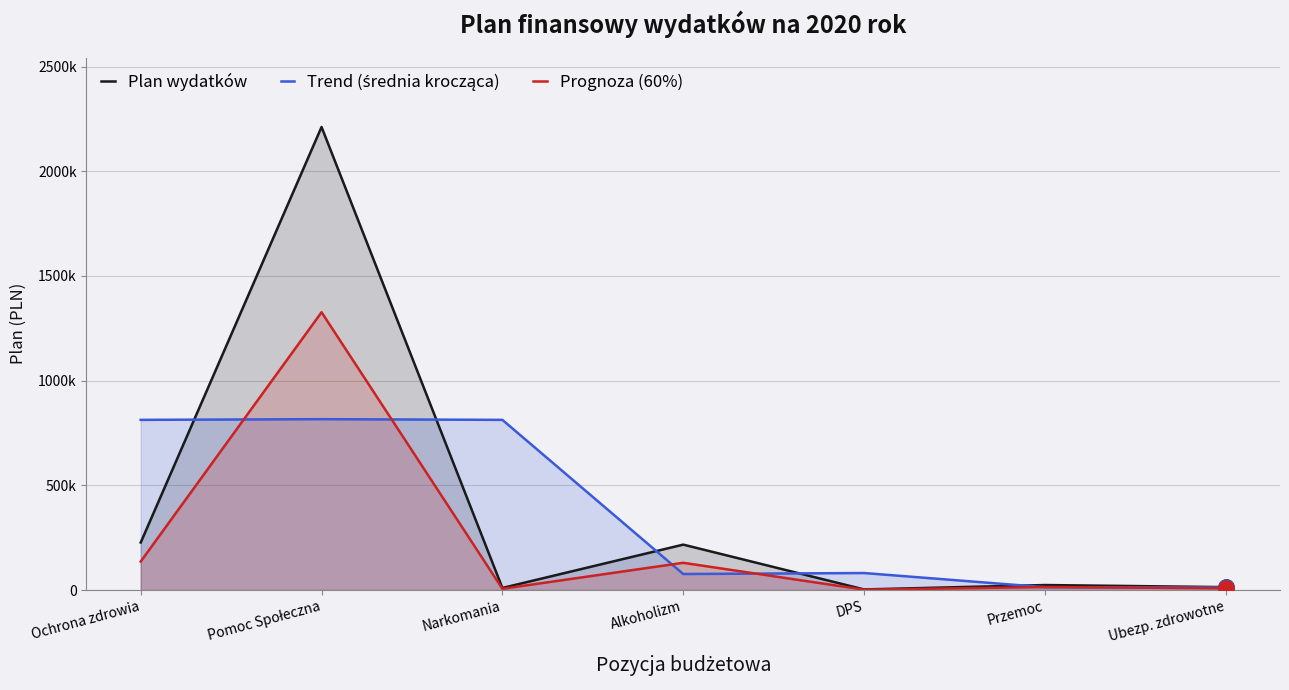

At which category is the sum across all series the highest?

Pomoc Społeczna